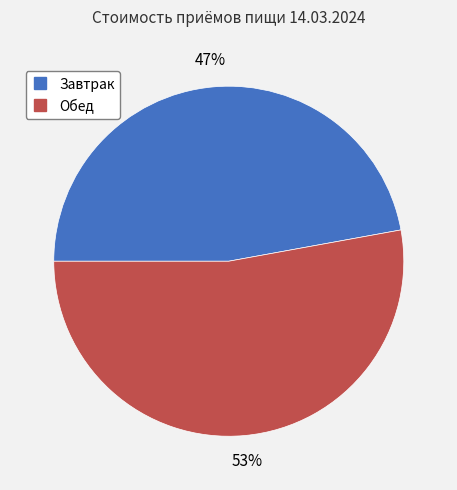

Is it true that Обед is 53% of the pie?

True